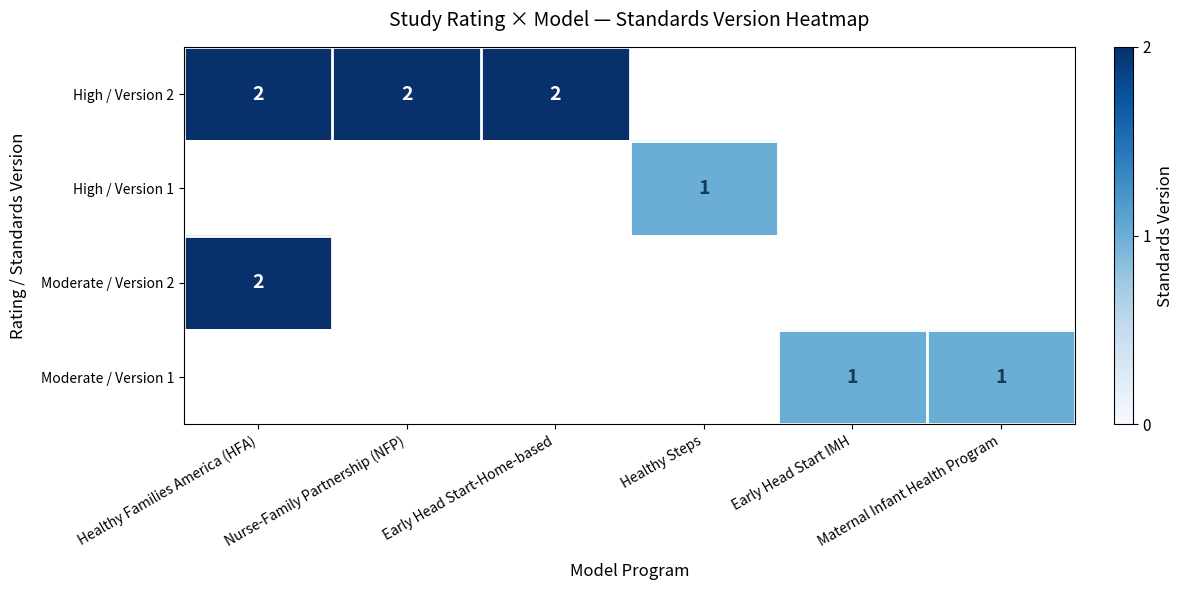

Which label corresponds to the smallest value in the chart?

Healthy Steps